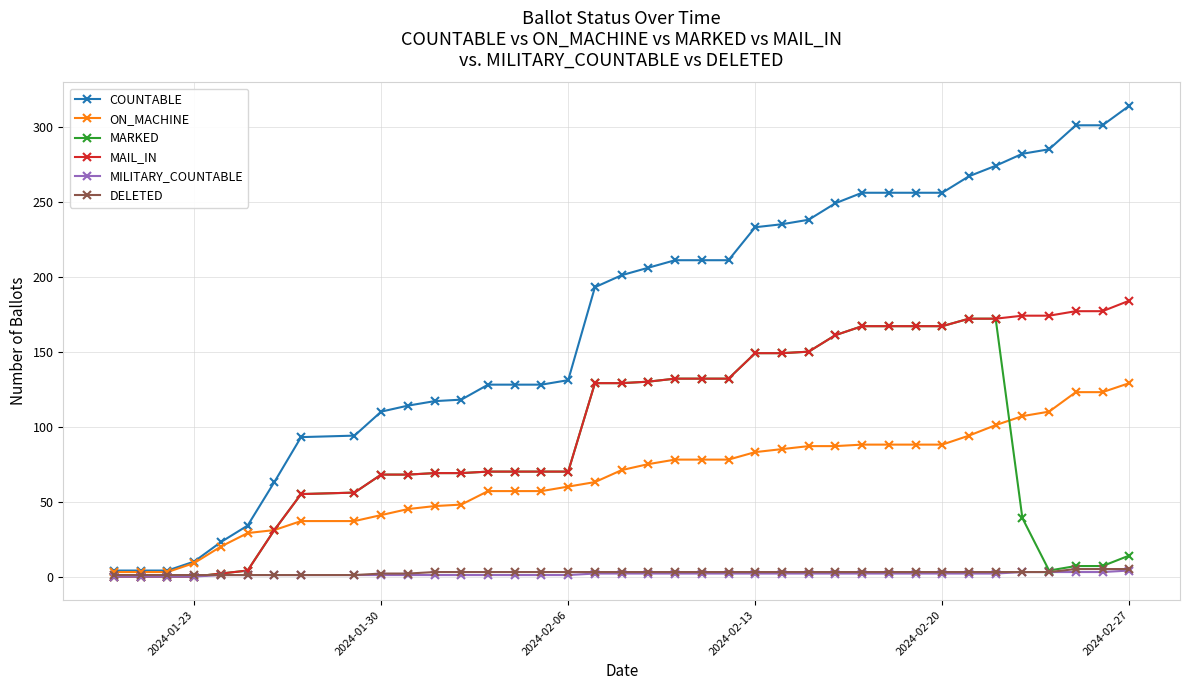

Which series has the largest range (max minus min)?

COUNTABLE